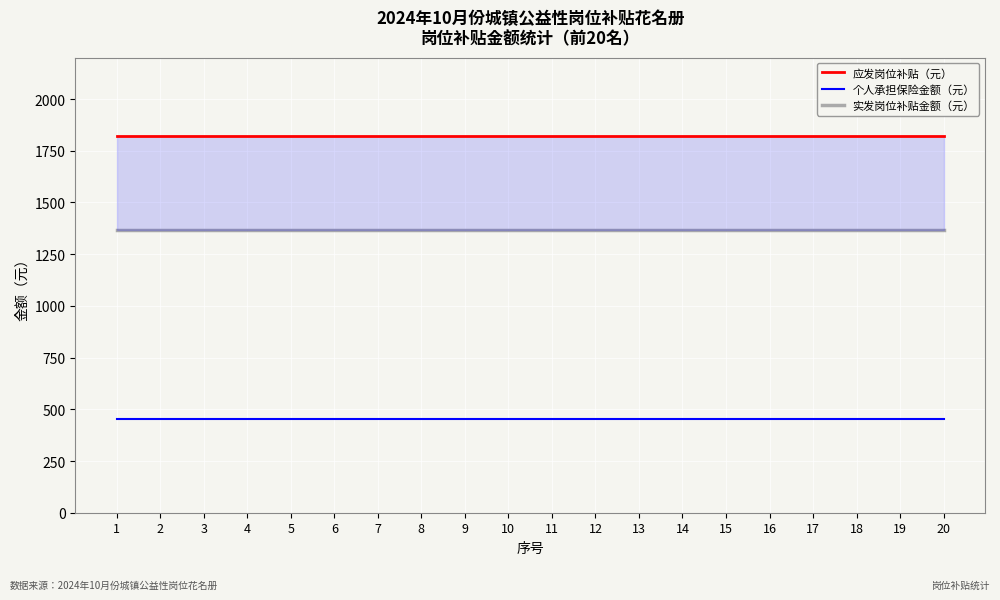

What is the total value across all series at 17?

3640.0